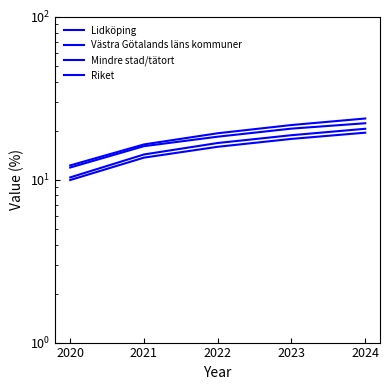

The Mindre stad/tätort series shows 19.7 at 2021. True or false?

False